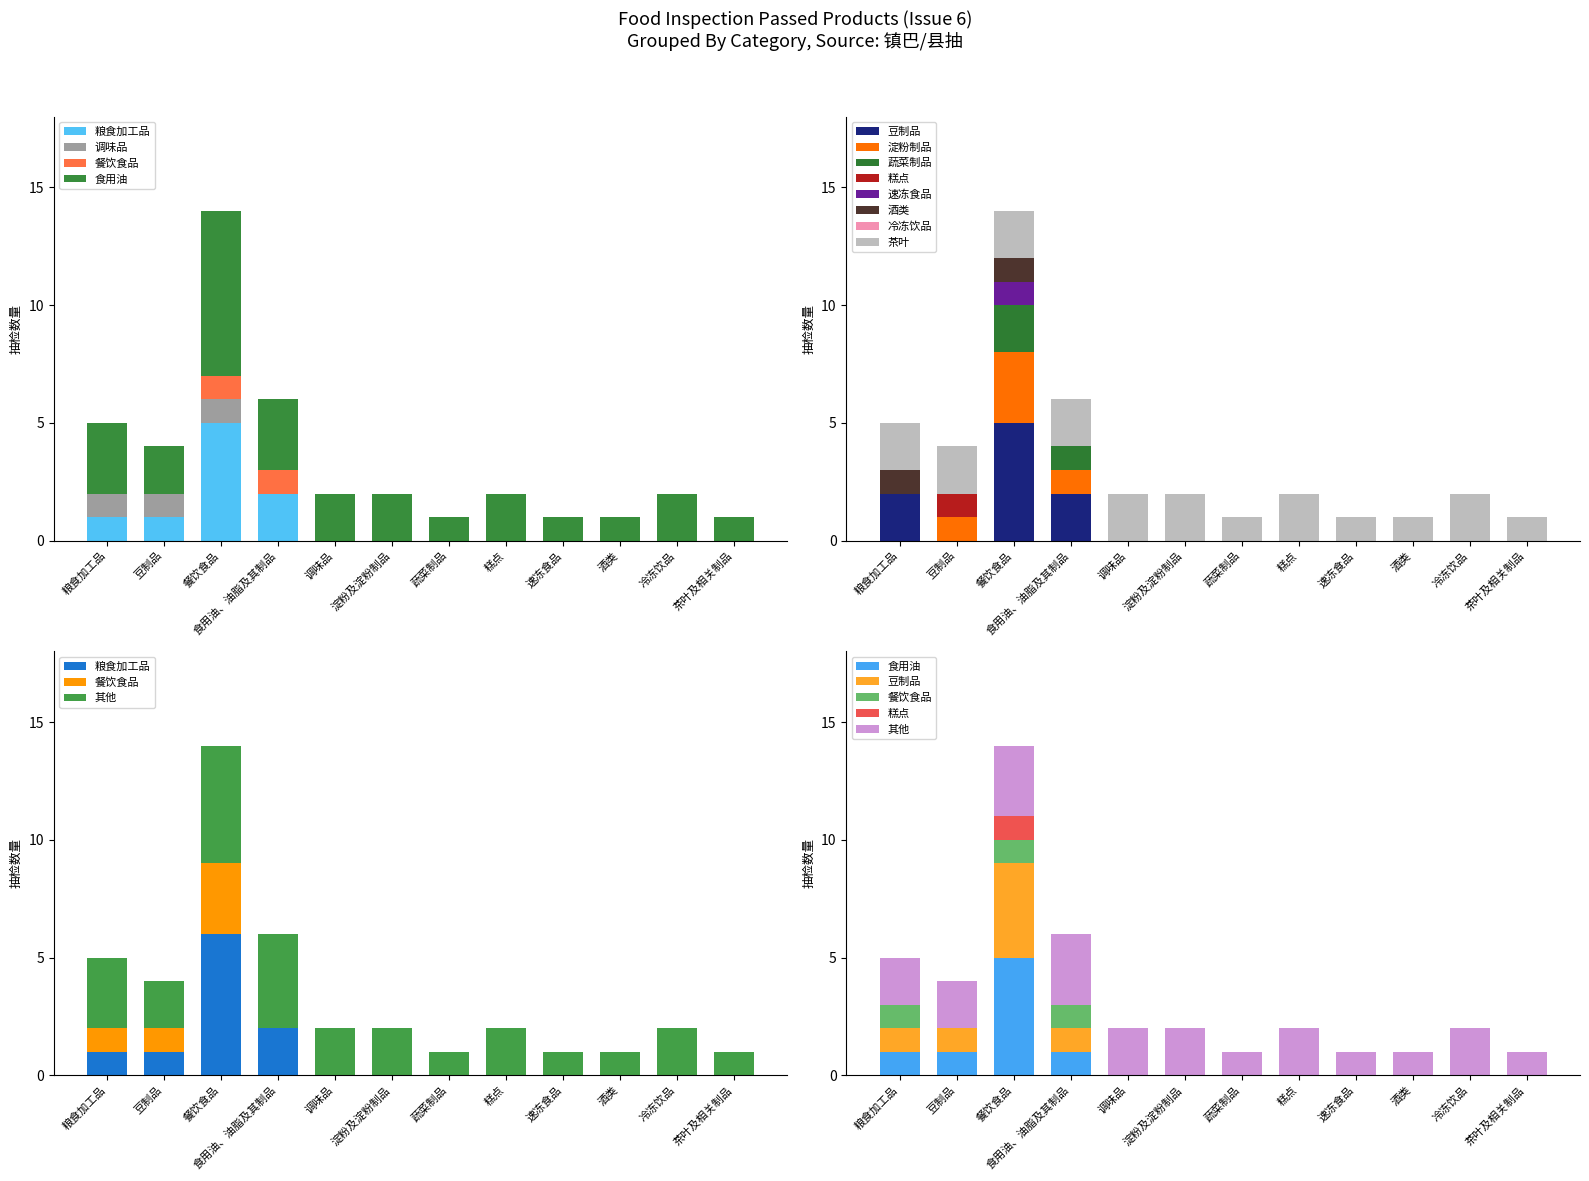

The value at 粮食加工品 is 1. True or false?

True